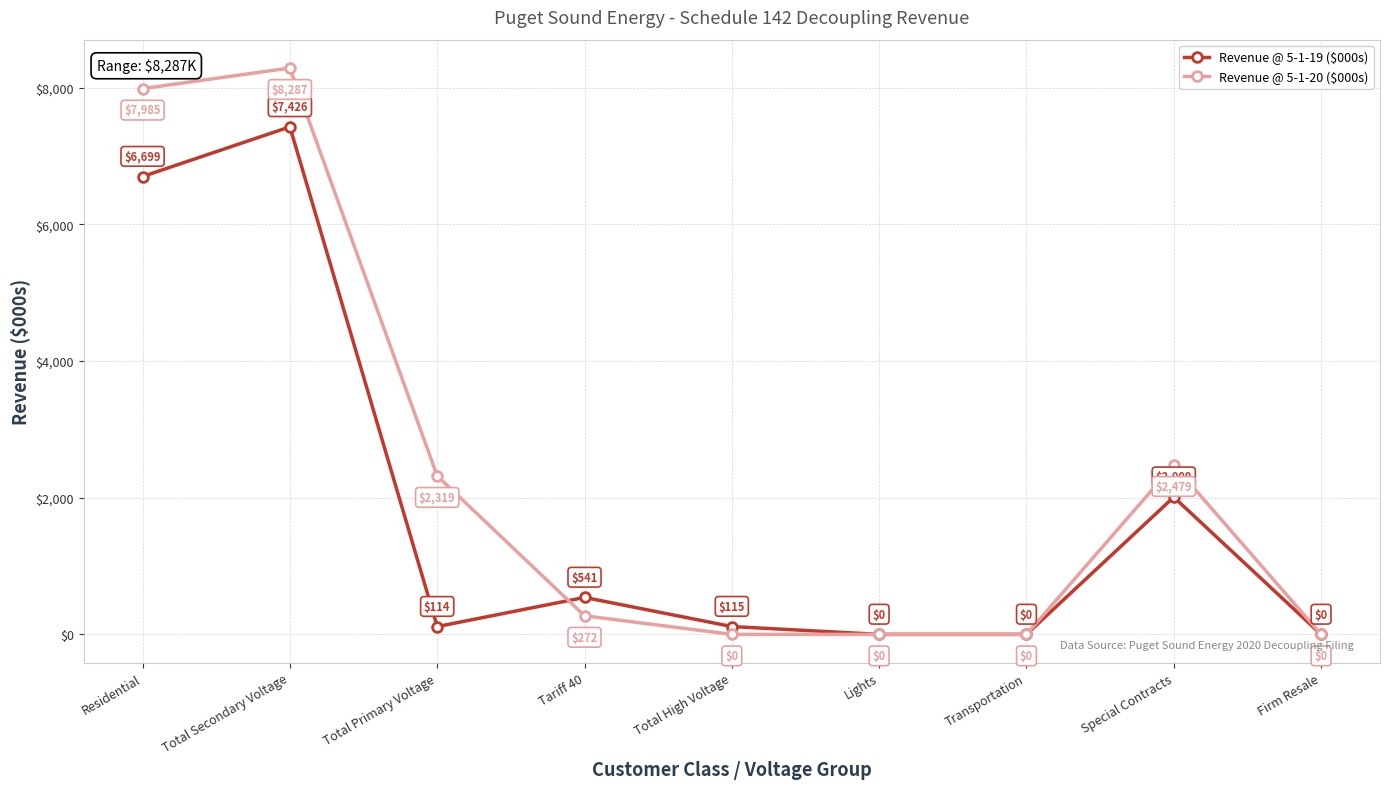

Is the value of Revenue @ 5-1-20 ($000s) at Residential greater than the value of Revenue @ 5-1-19 ($000s) at Total High Voltage?

Yes